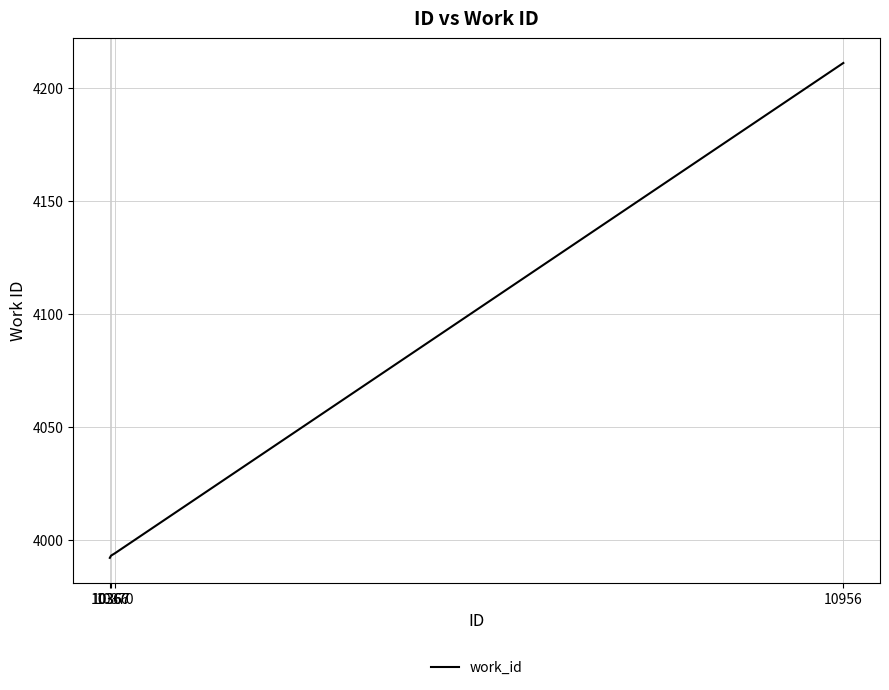

The value at 10956 is 4211. True or false?

True